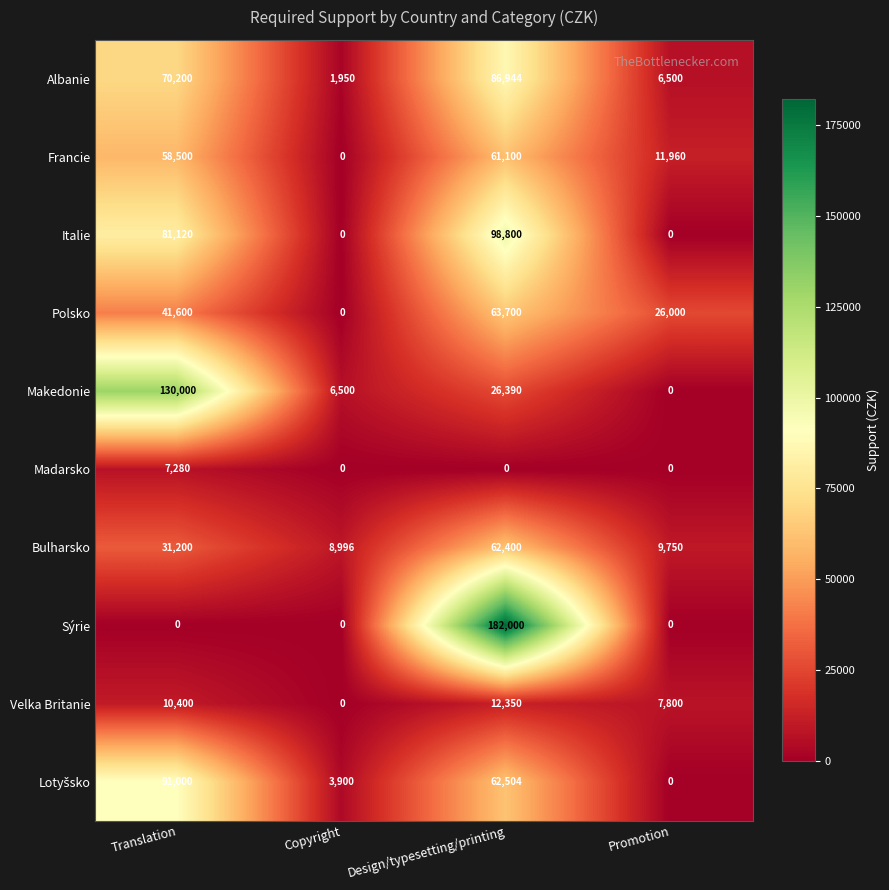

List the labels in order of Francie value, largest first.

Design/typesetting/printing, Translation, Promotion, Copyright